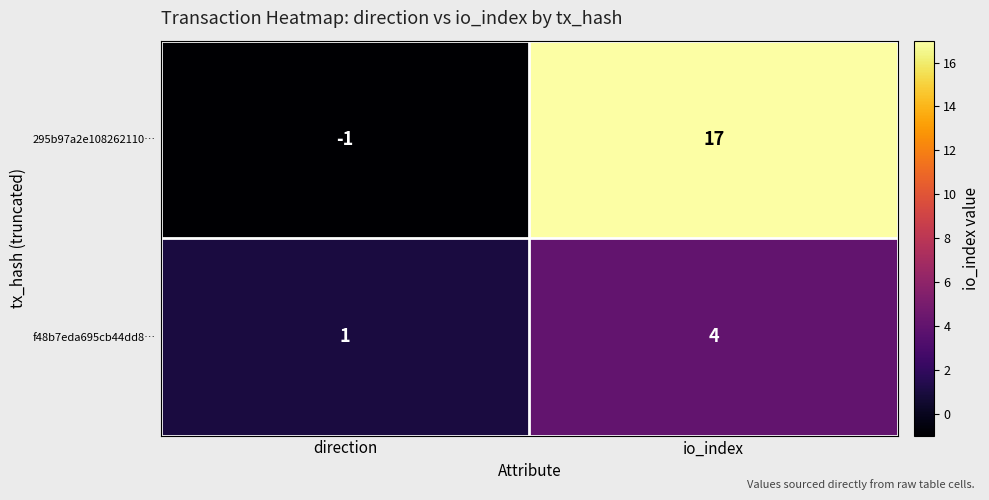

The value of f48b7eda695cb44dd8… at direction is 1. True or false?

True